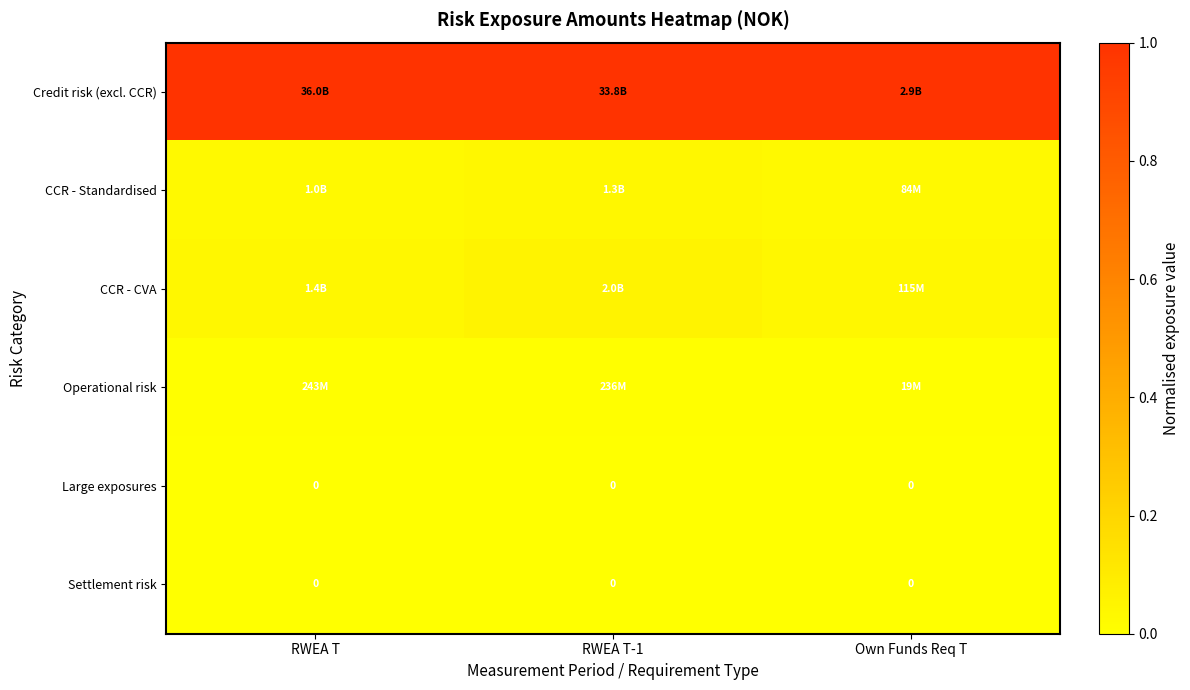

What is the difference between the highest and lowest values at RWEA T?

1.0